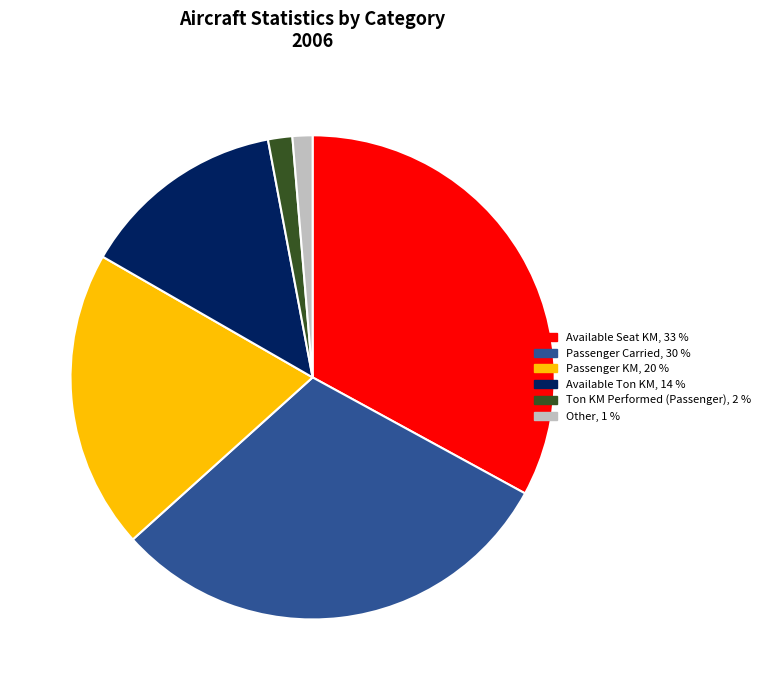

Is there any slice that represents more than half of the pie?

No